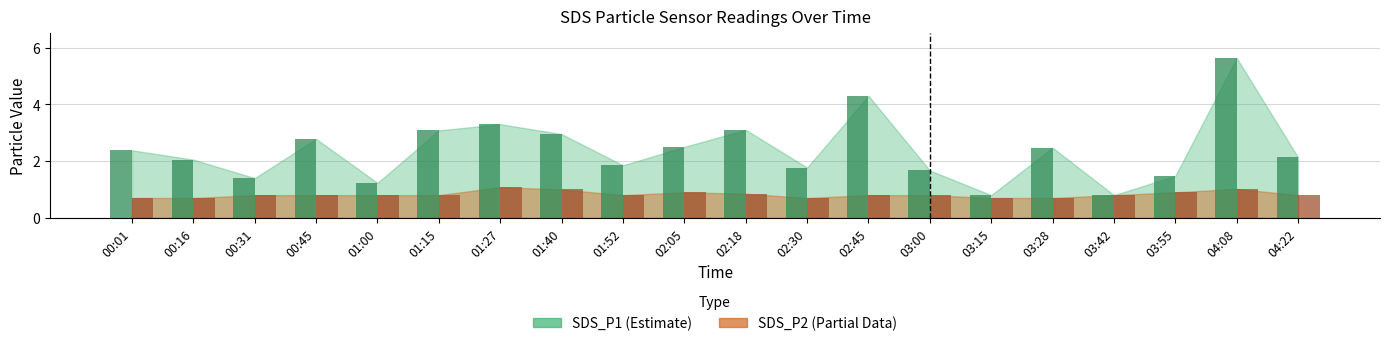

How many distinct data groups are displayed?

2